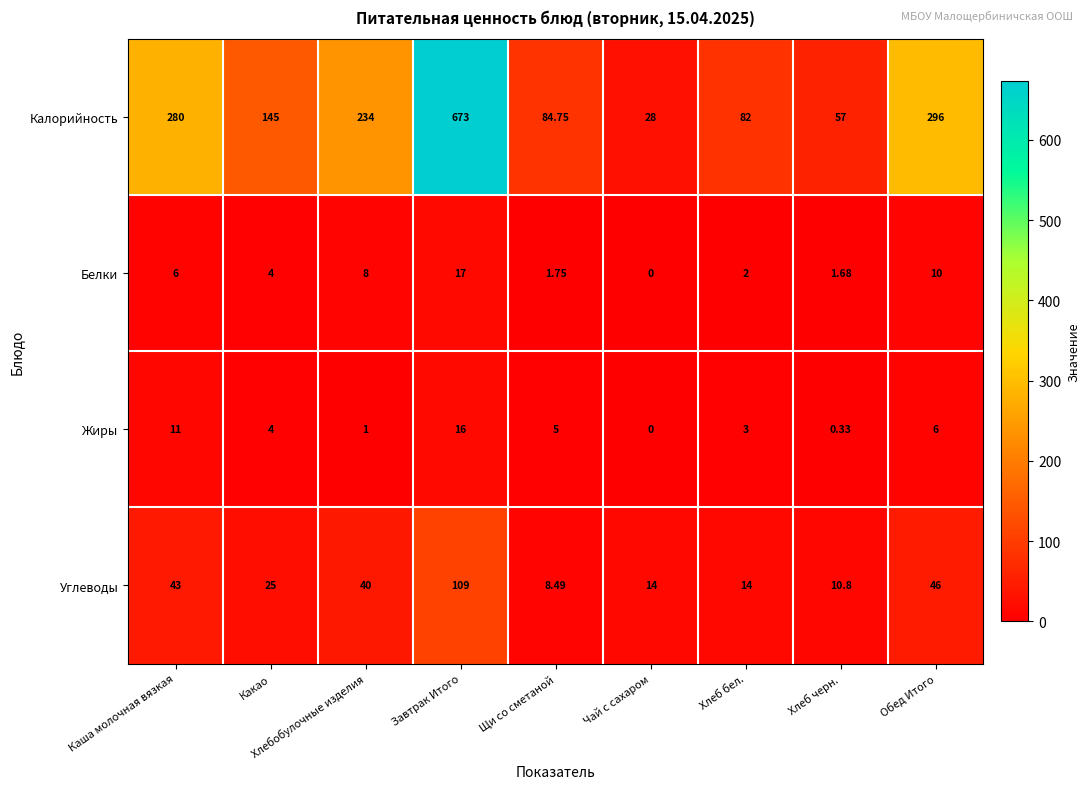

Which series has the largest total across all categories?

Калорийность